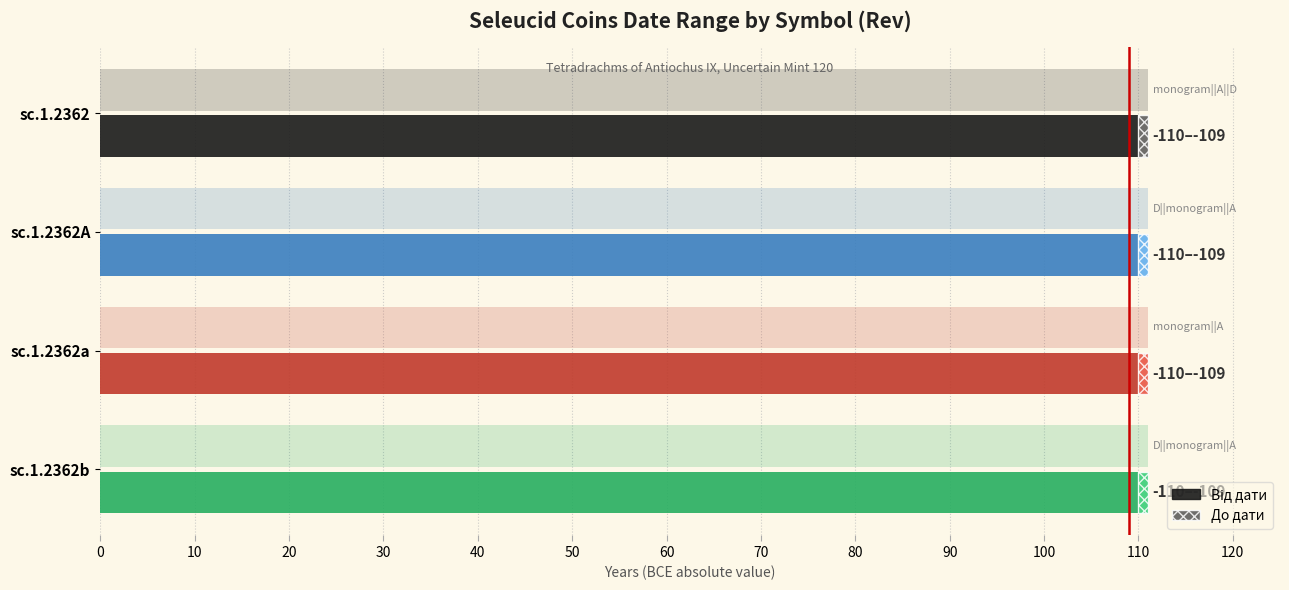

The Від дати series shows -44 at sc.1.2362A. True or false?

False